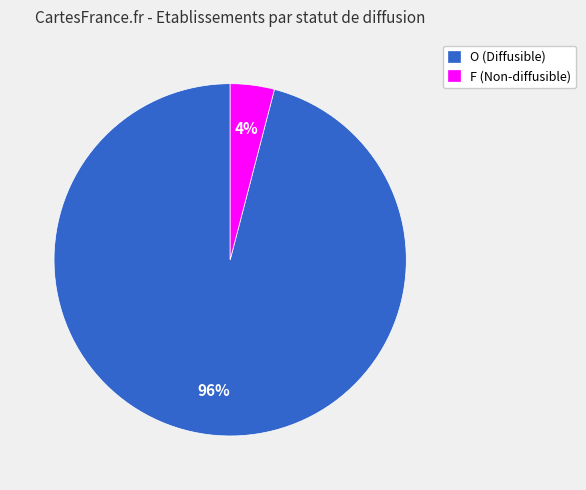

How many segments does this pie chart have?

2